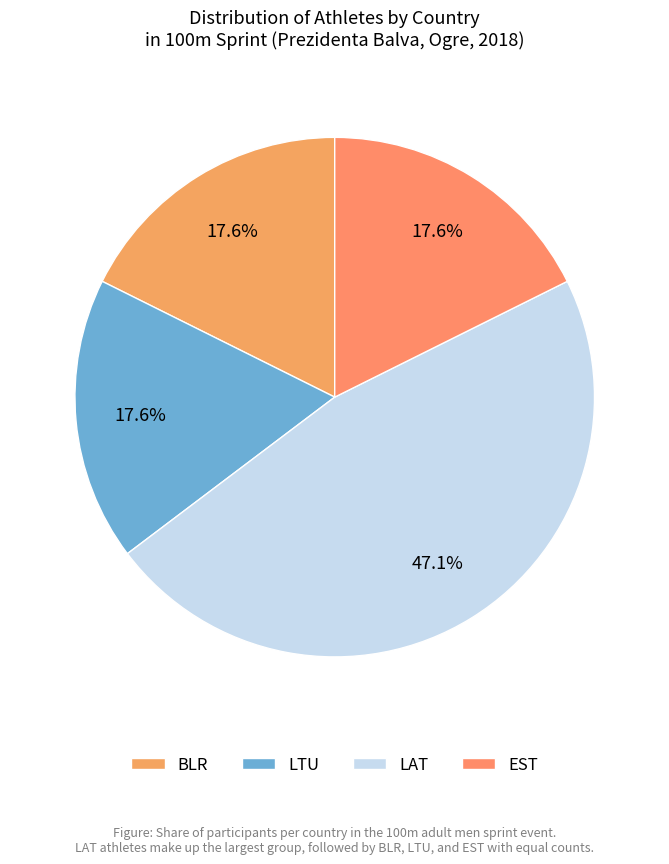

To the nearest percent, what portion does LTU represent?

18%